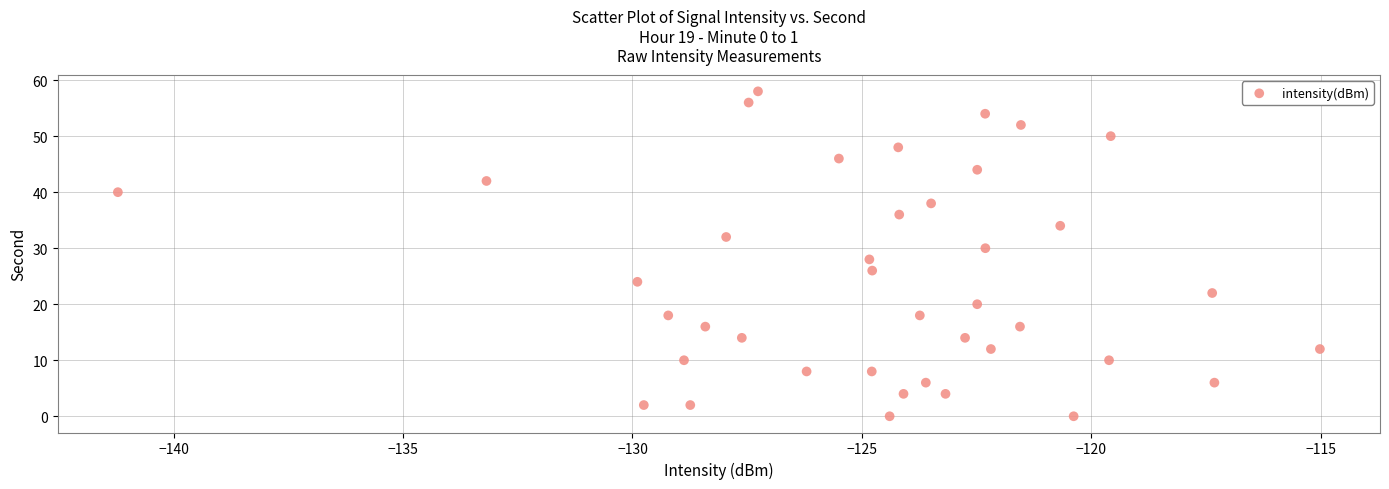

What is the range of Y values (max minus min)?

58